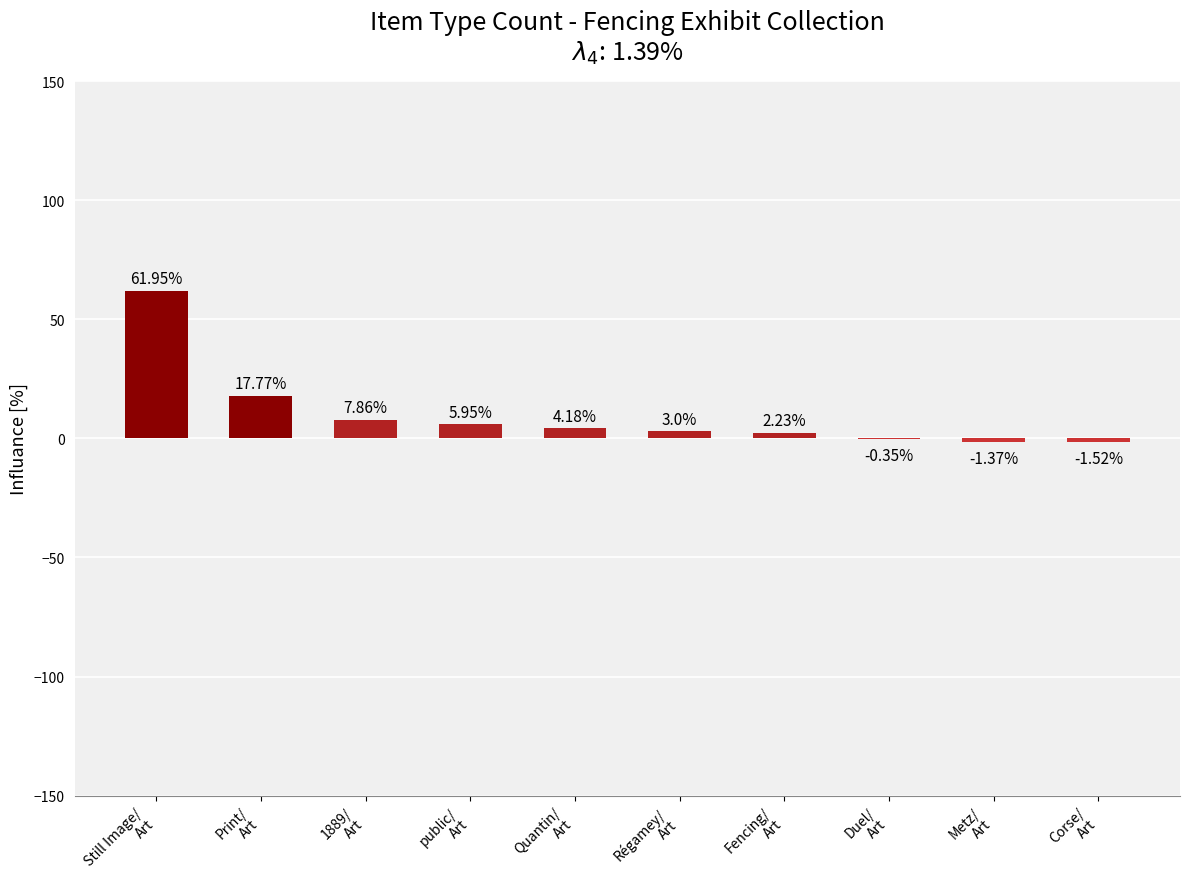

Count the number of categories in the chart.

10